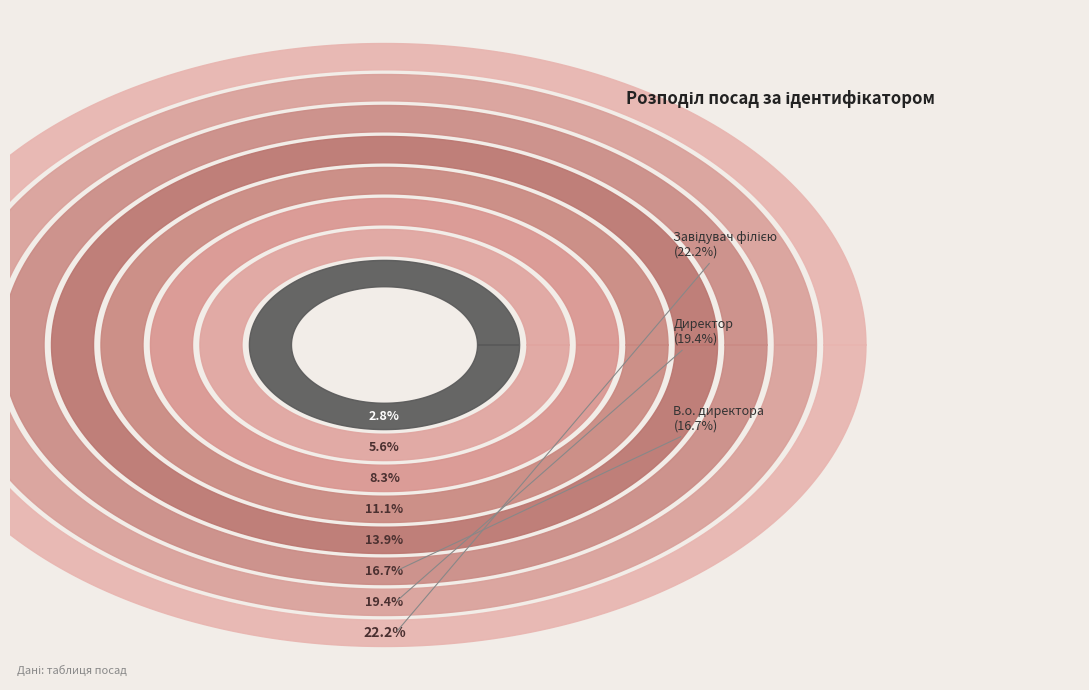

Which has a higher value, Завідувач філією or Начальник?

Завідувач філією